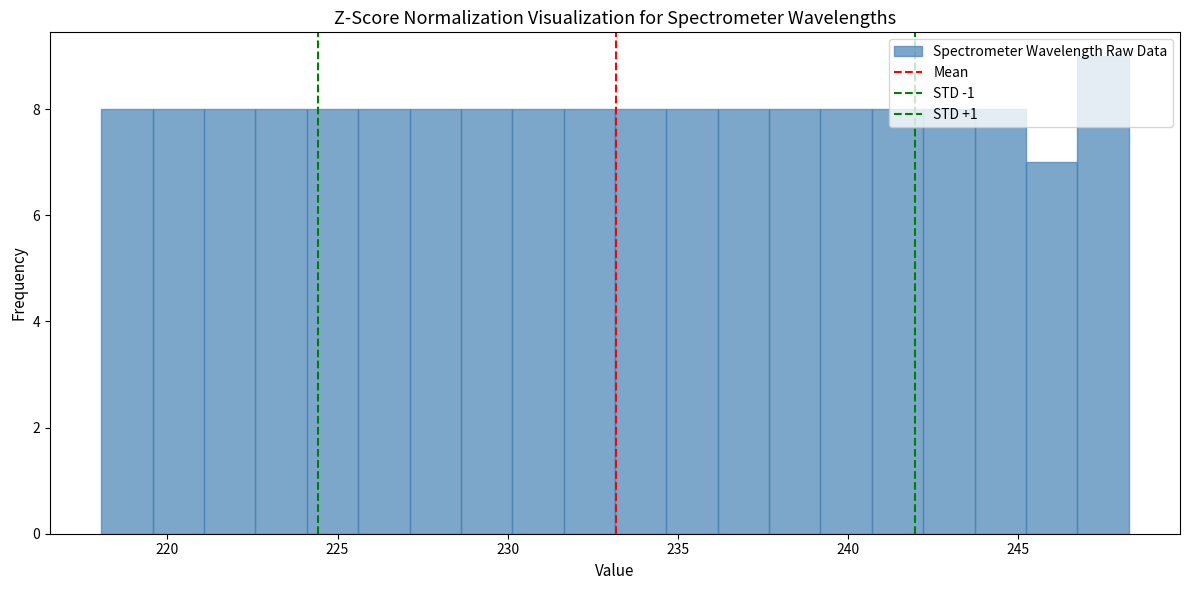

Around what value on the x-axis is the tallest bar? Give the approximate position of its centre, as read against the axis.

247.5